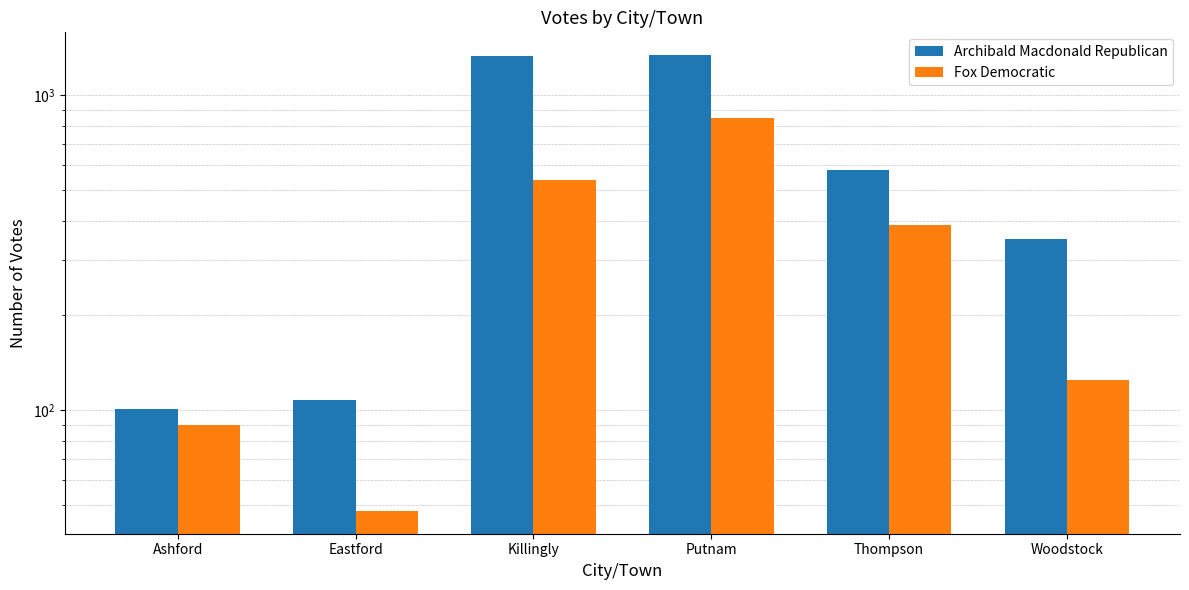

True or false: Fox Democratic has a value of 125 at Woodstock.

True